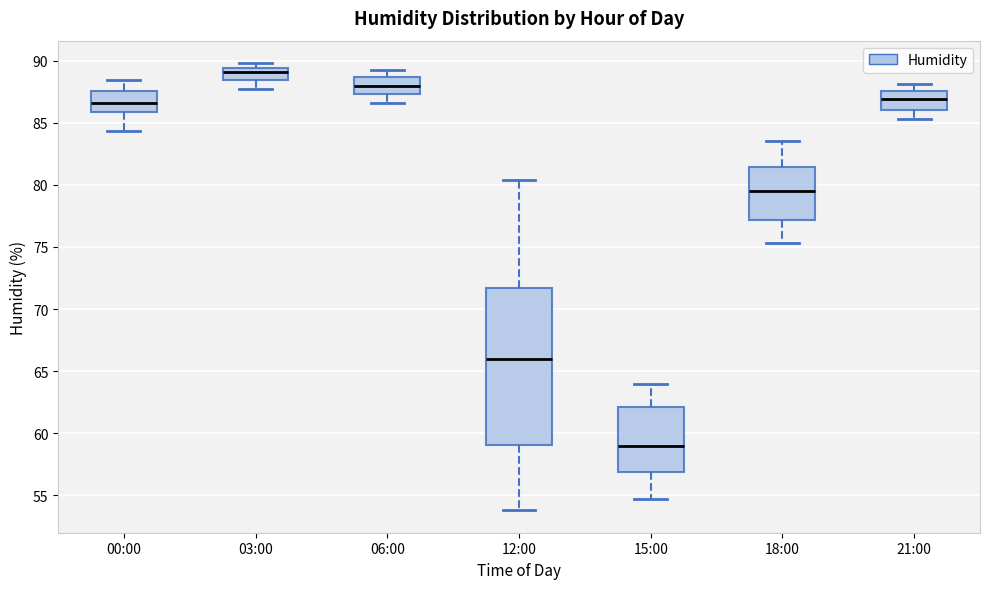

Comparing the boxes themselves (not the whiskers), which one is the tallest?

12:00